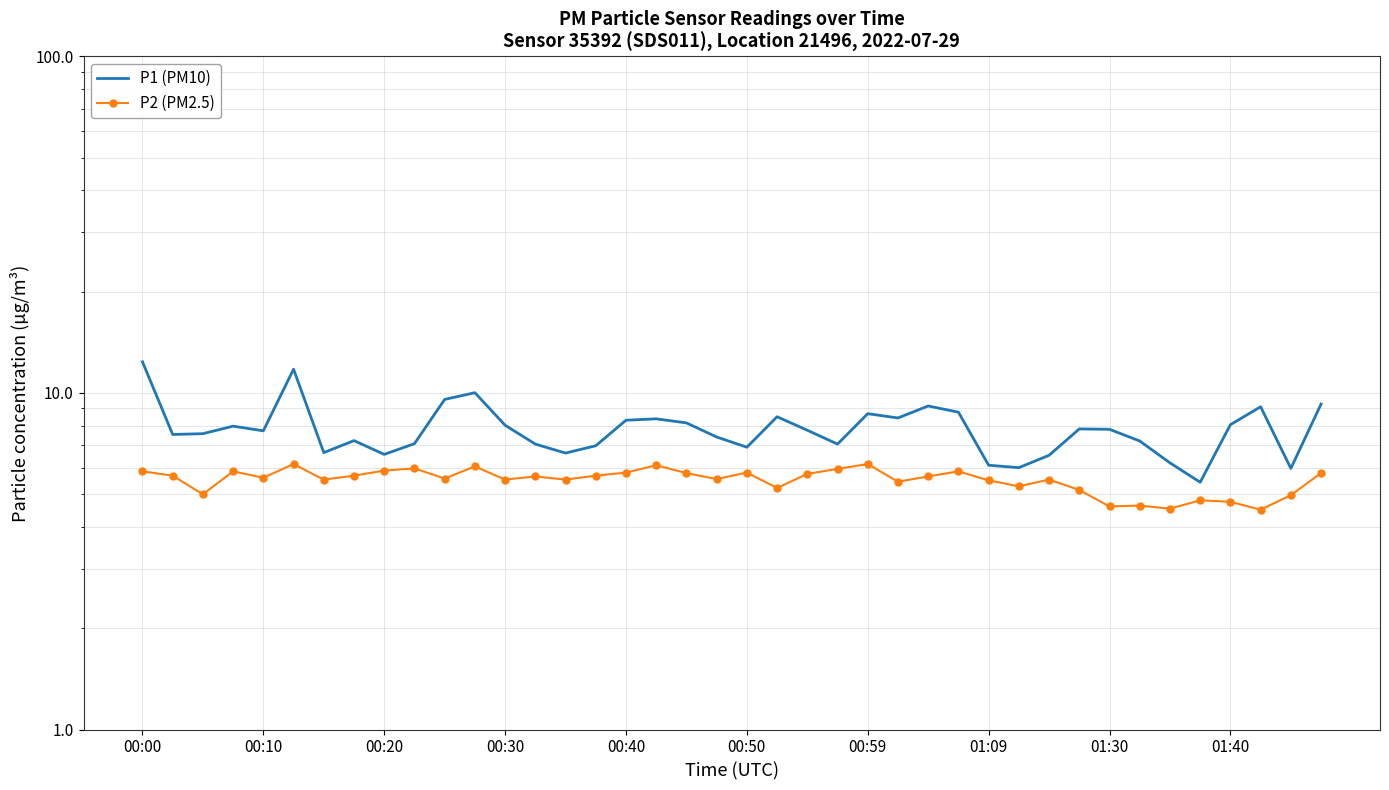

True or false: P1 (PM10) and P2 (PM2.5) cross at least once.

False